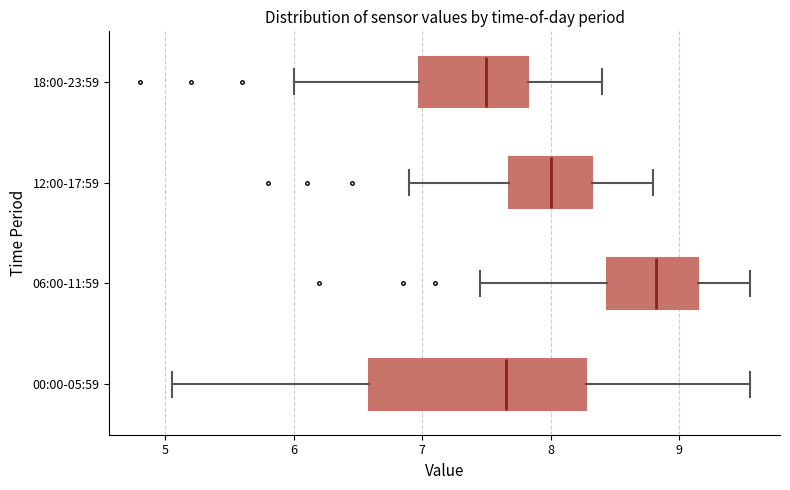

Reading bottom to top, read every box against the x-axis: the position of its median line, the range the box covers, and the ends of its whiskers. The values are not printed on the chart, so give them approximately, as read against the axis.

00:00-05:59: median 7.7, box 6.6 to 8.3, whiskers 5.1 to 9.6
06:00-11:59: median 8.8, box 8.4 to 9.2, whiskers 7.5 to 9.6
12:00-17:59: median 8.0, box 7.7 to 8.3, whiskers 6.9 to 8.8
18:00-23:59: median 7.5, box 7.0 to 7.8, whiskers 6.0 to 8.4